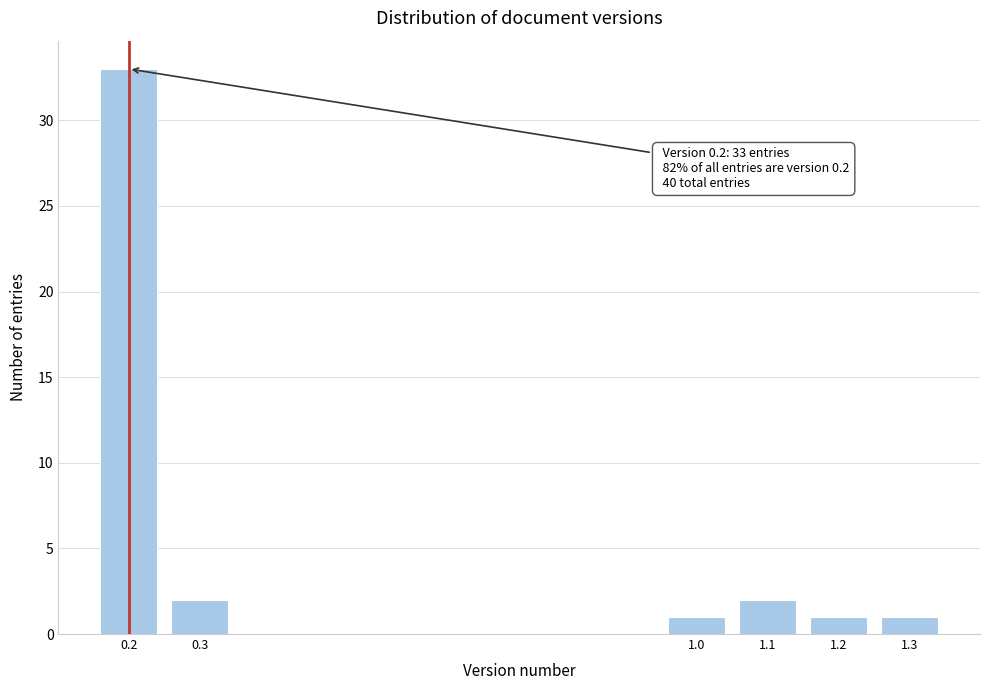

Reading right to left, transcribe all the data shown in this chart.

1.3=1	1.2=1	1.1=2	1.0=1	0.3=2	0.2=33